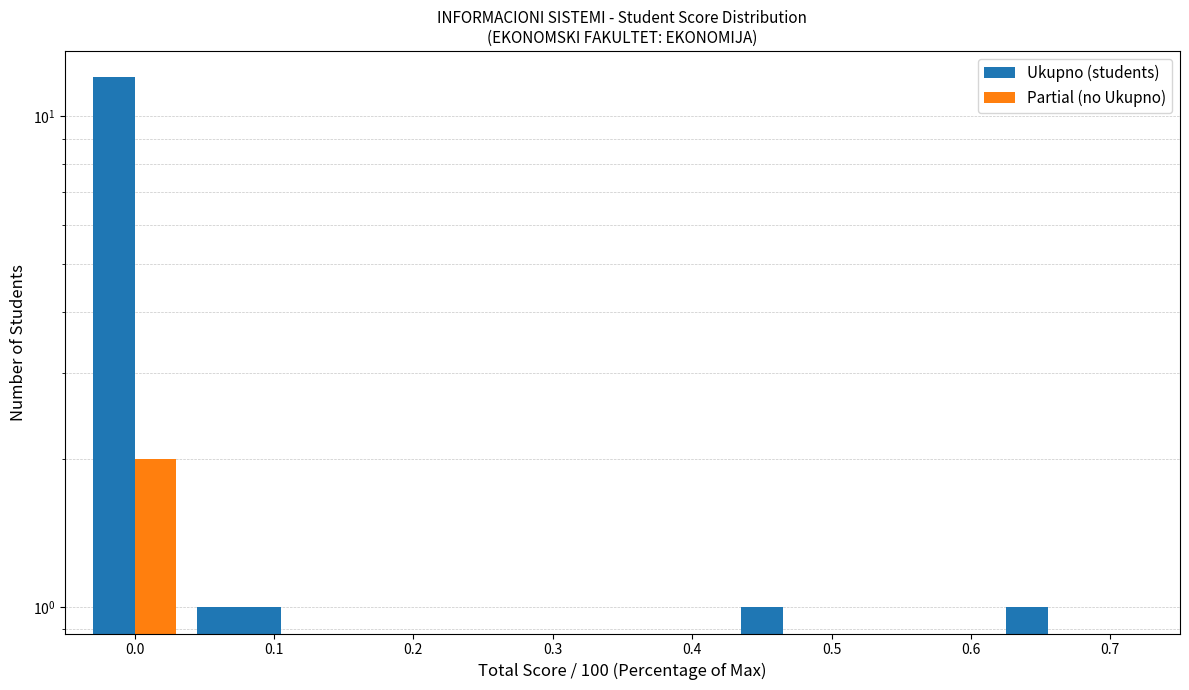

What is the value of the Ukupno (students) bar at the 2nd from the left?

1